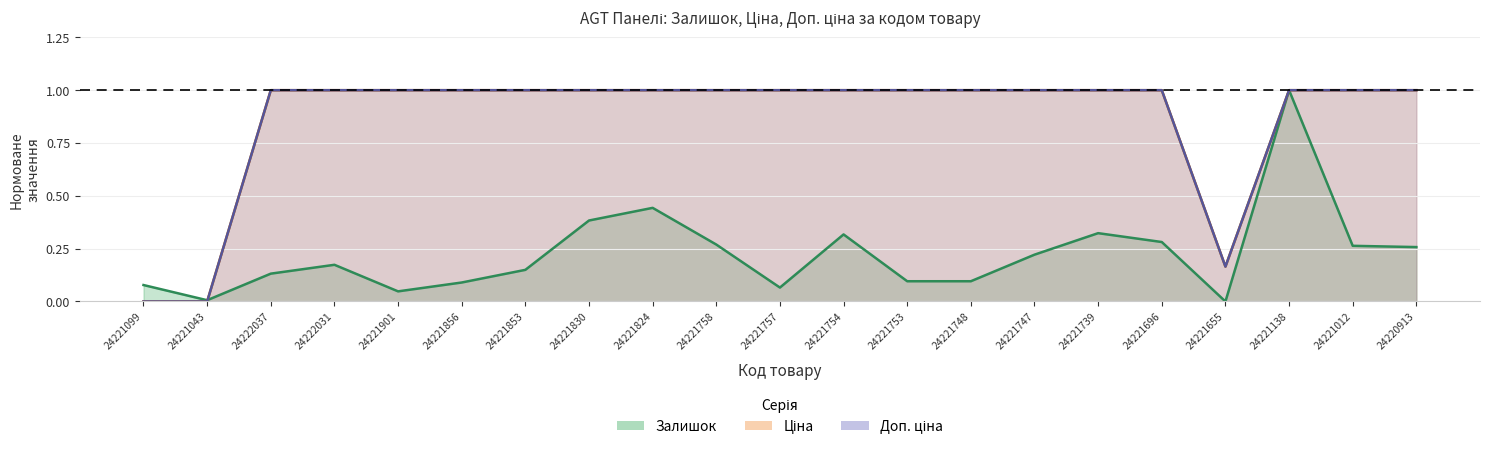

Reading left to right, extract all data points from this chart.

Залишок: 0.1	0.0	0.1	0.2	0.0	0.1	0.1	0.4	0.4	0.3	0.1	0.3	0.1	0.1	0.2	0.3	0.3	0.0	1.0	0.3	0.3
Ціна: 0.0	0.0	1.0	1.0	1.0	1.0	1.0	1.0	1.0	1.0	1.0	1.0	1.0	1.0	1.0	1.0	1.0	0.2	1.0	1.0	1.0
Доп. ціна: 0.0	0.0	1.0	1.0	1.0	1.0	1.0	1.0	1.0	1.0	1.0	1.0	1.0	1.0	1.0	1.0	1.0	0.2	1.0	1.0	1.0